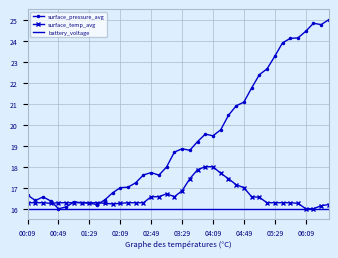

Which series has the largest range (max minus min)?

surface_pressure_avg